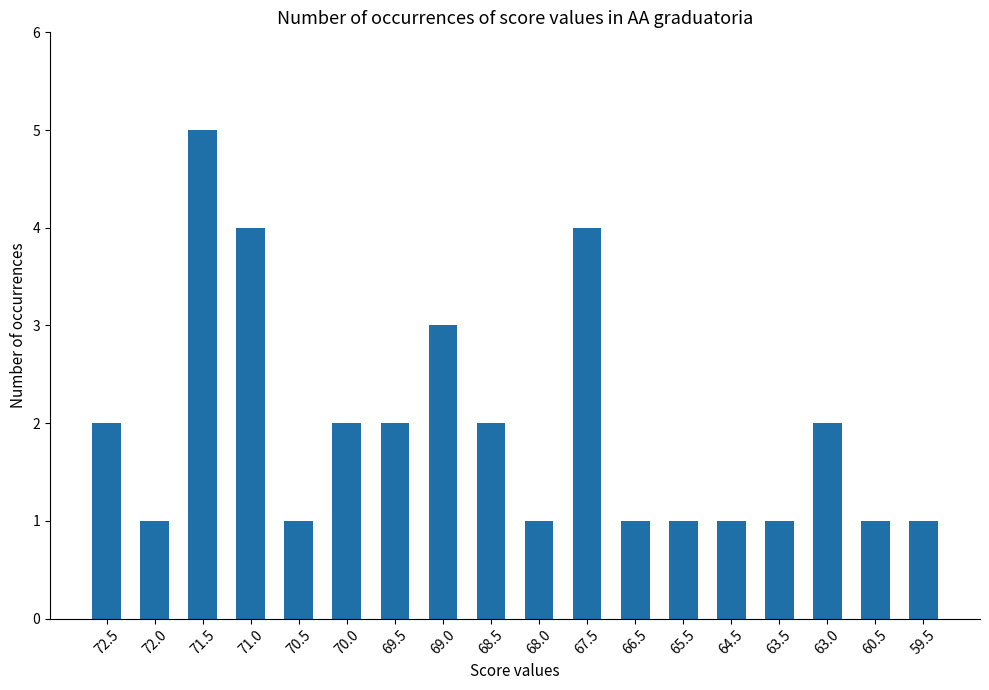

Read the value at 65.5.

1